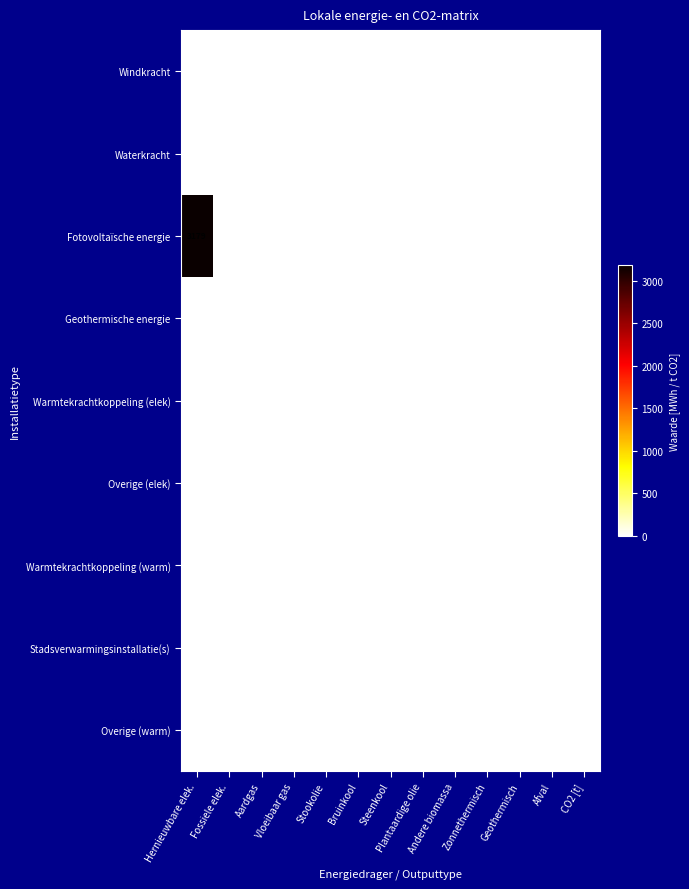

Rank the categories by Warmtekrachtkoppeling (warm) value from highest to lowest.

Hernieuwbare elek., Fossiele elek., Aardgas, Vloeibaar gas, Stookolie, Bruinkool, Steenkool, Plantaardige olie, Andere biomassa, Zonnethermisch, Geothermisch, Afval, CO2 [t]